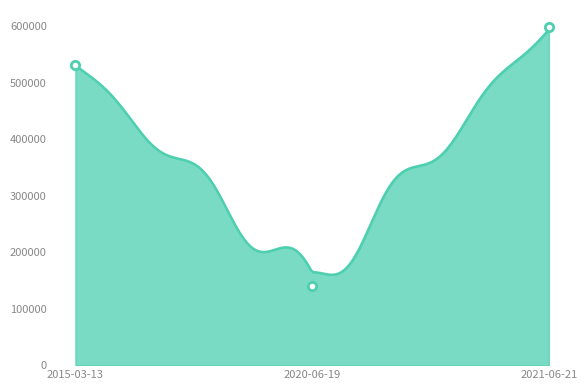

What is the value of the 2nd point from the left?

140411